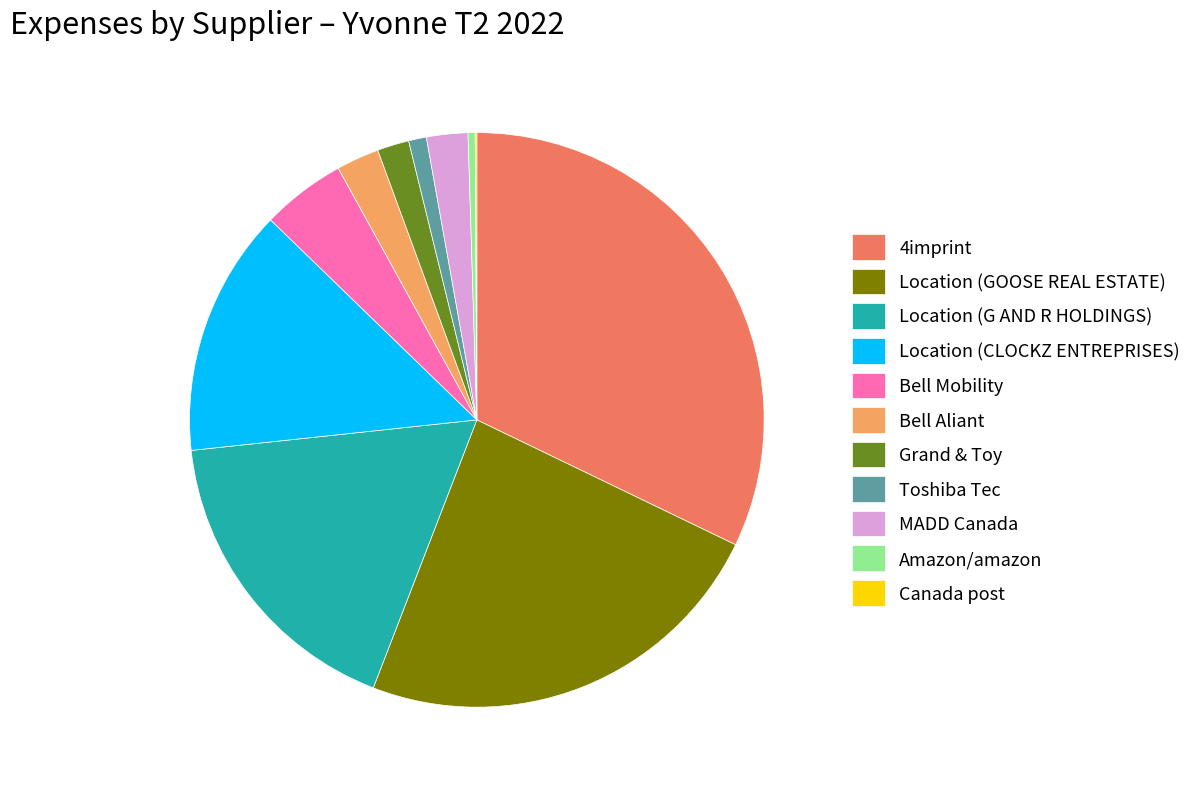

Does Bell Aliant represent more than half of the total?

No